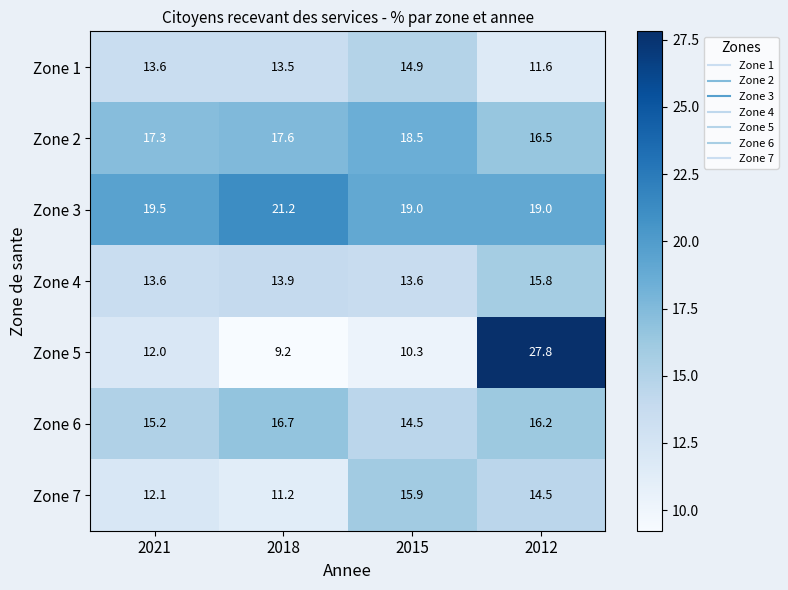

What is the difference between the highest and lowest values at 2015?

8.7